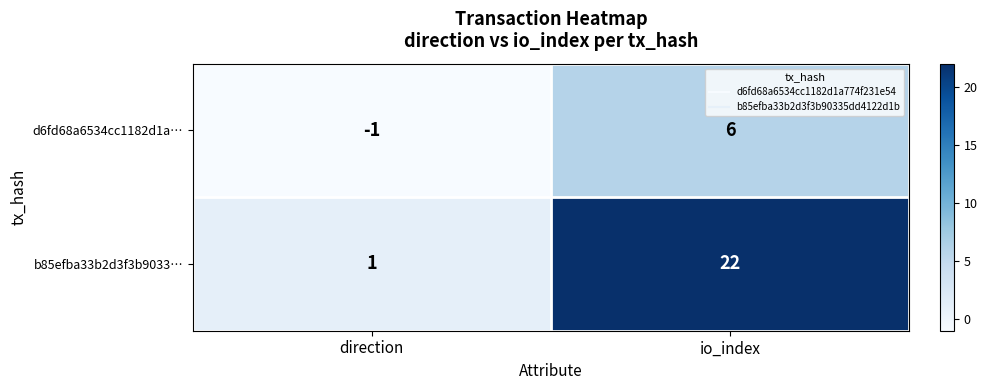

Rank the series by their maximum value, from highest to lowest.

b85efba33b2d3f3b9033…, d6fd68a6534cc1182d1a…